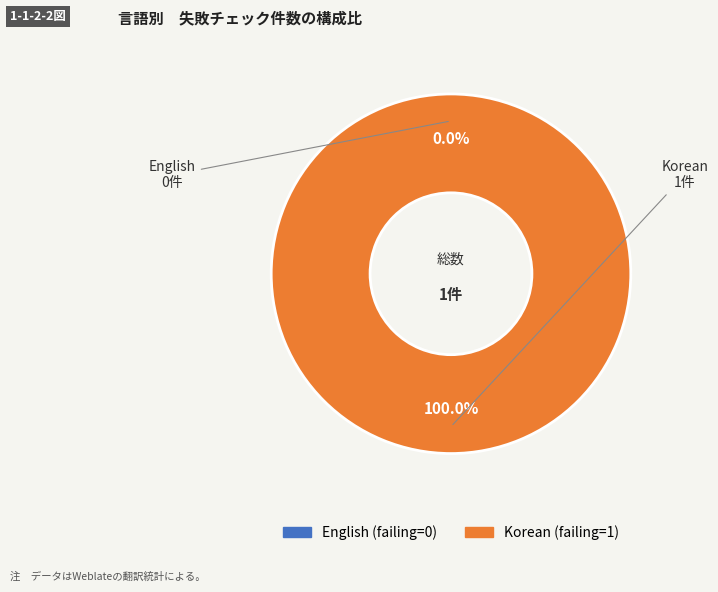

What is the largest slice in the pie chart?

Korean